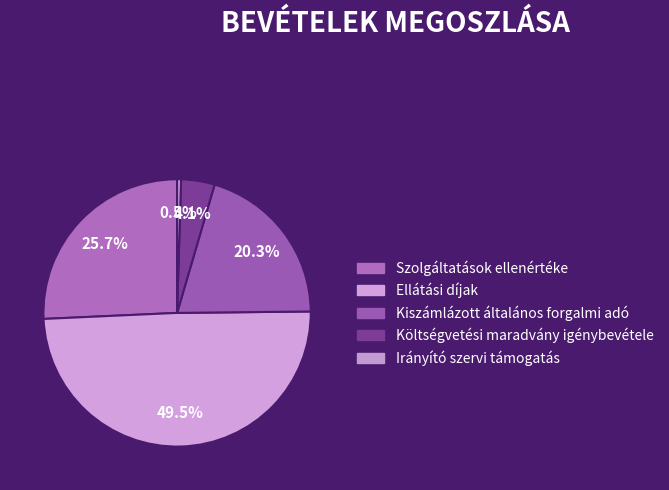

What percentage is the Szolgáltatások ellenértéke slice, to the nearest percent?

26%